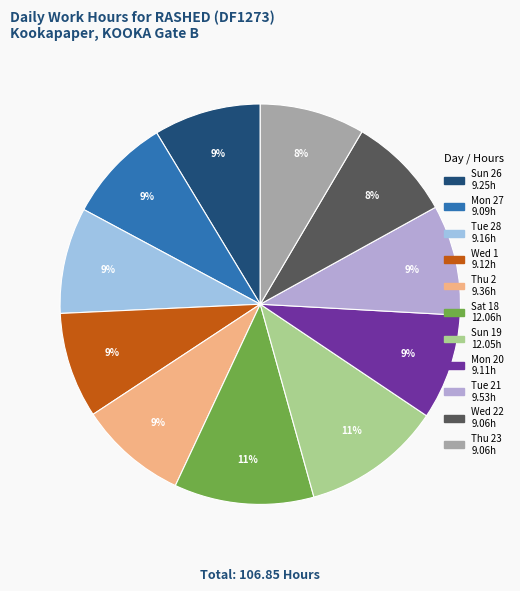

How many slices are in this pie chart?

11